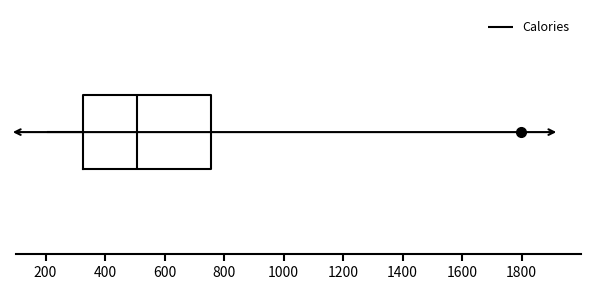

Read this box plot against the x-axis: the position of the median line, the range covered by the box, and the ends of both whiskers. The values are not printed on the chart, so give them approximately, as read against the axis.

median 500, box 320 to 760, whiskers 220 to 760